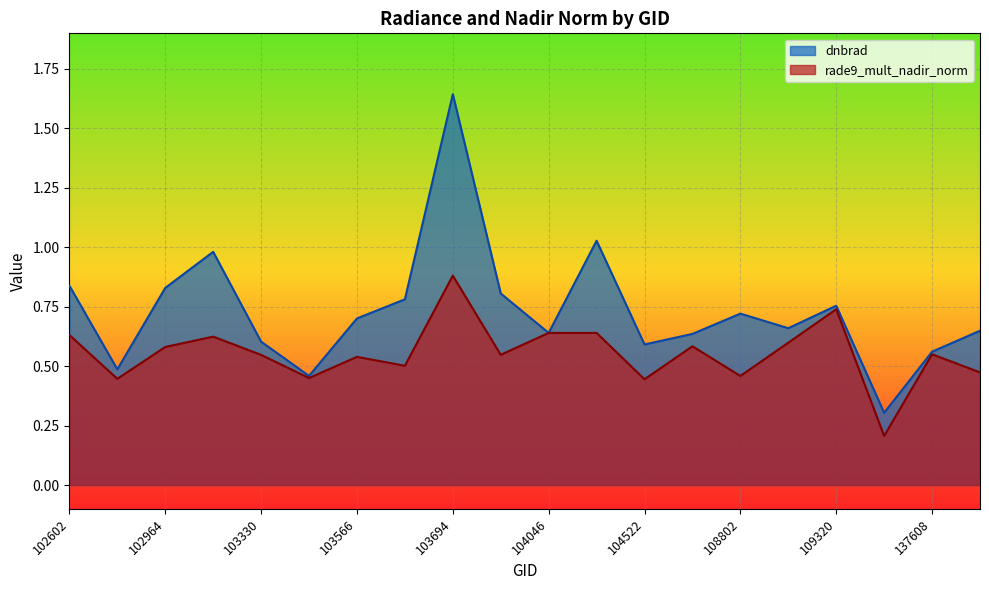

What is the difference between the rade9_mult_nadir_norm values at 104522 and 102602?

0.2